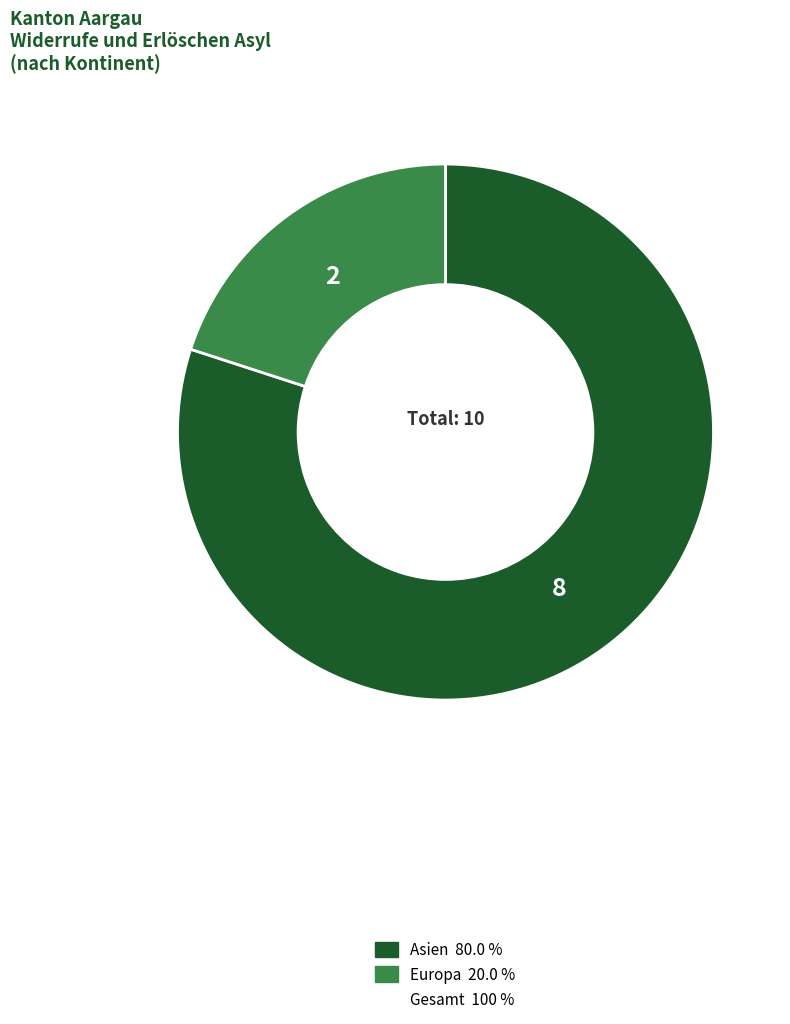

Is there a majority slice in this chart?

Yes